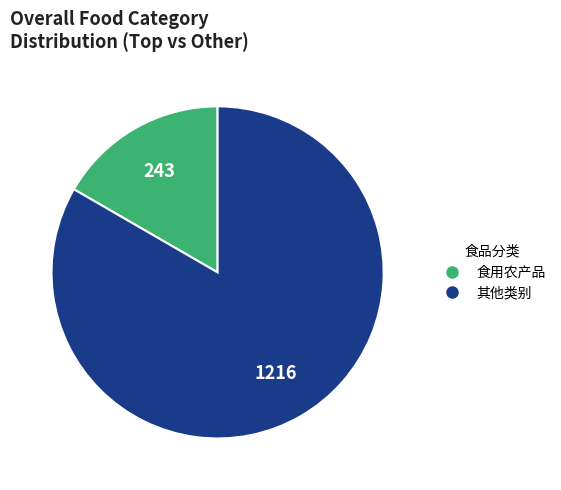

Is there a majority slice in this chart?

Yes